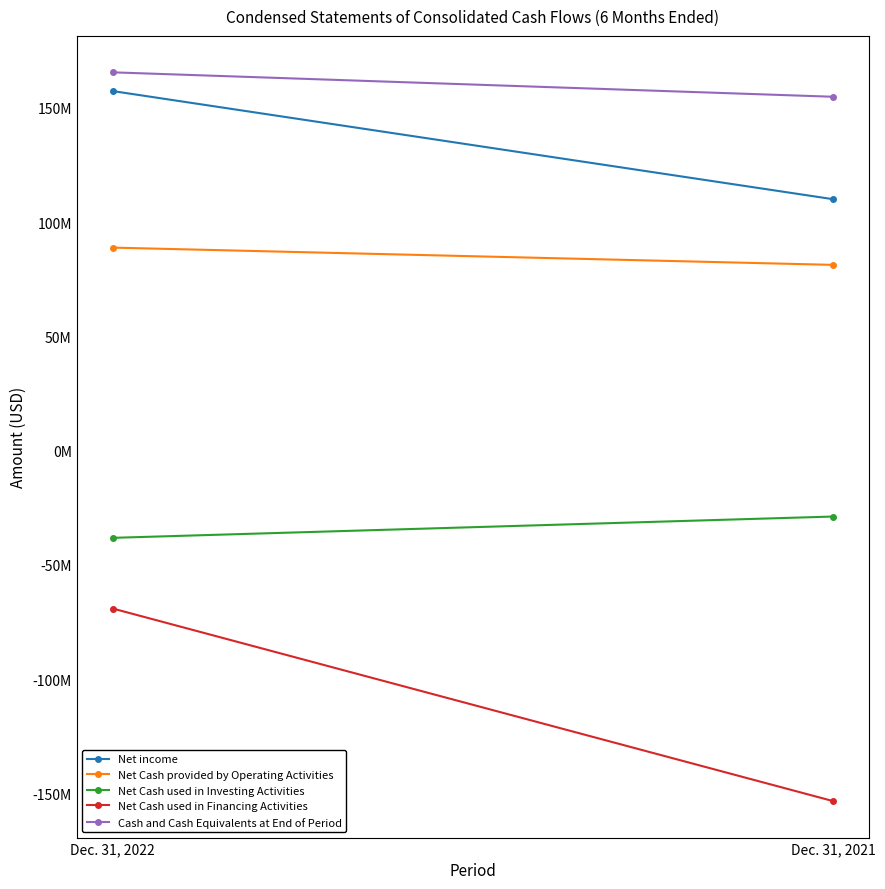

What is the value of the Net Cash provided by Operating Activities point at the 2nd from the left?

81264000